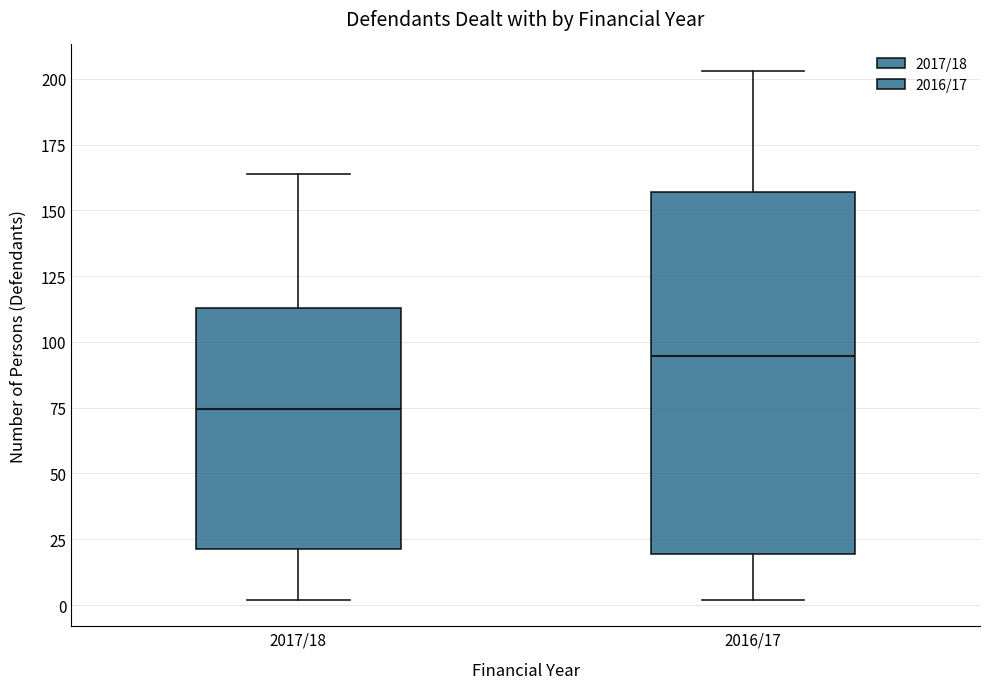

Comparing the boxes themselves (not the whiskers), which one is the tallest?

2016/17